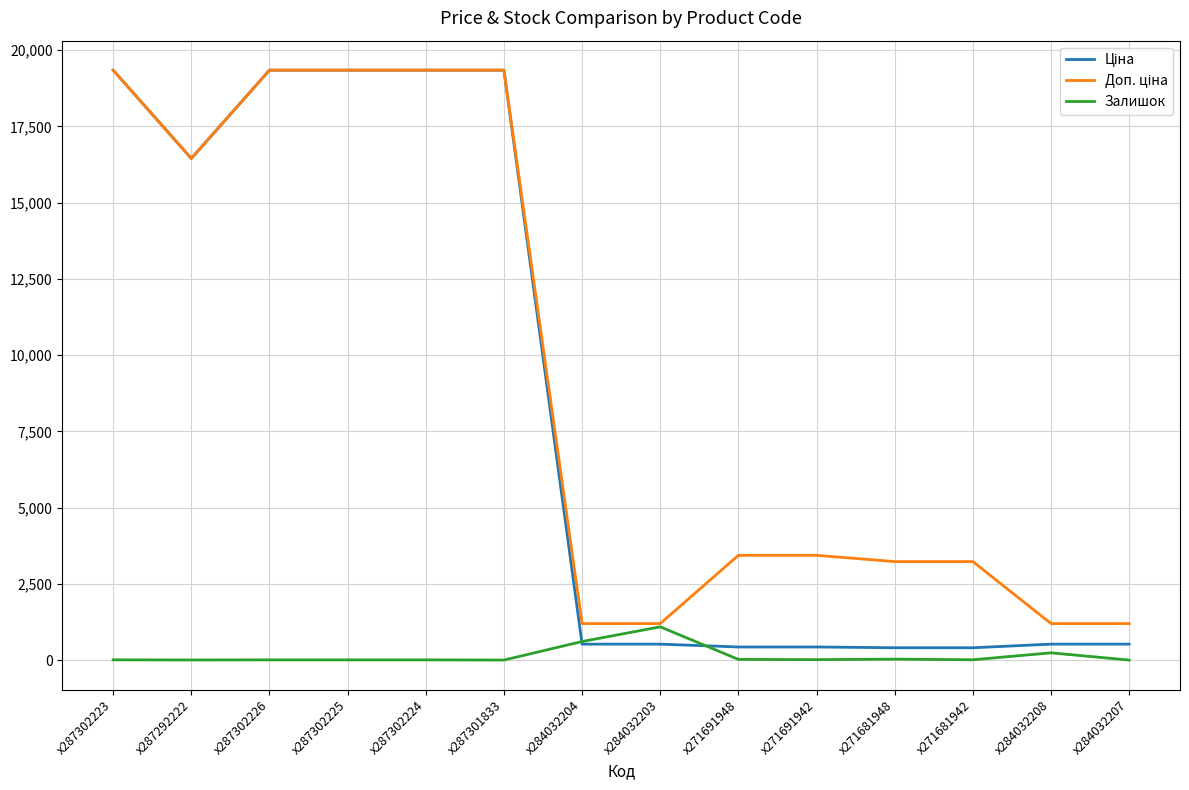

What is the difference between the highest and lowest values at x284032204?

674.7